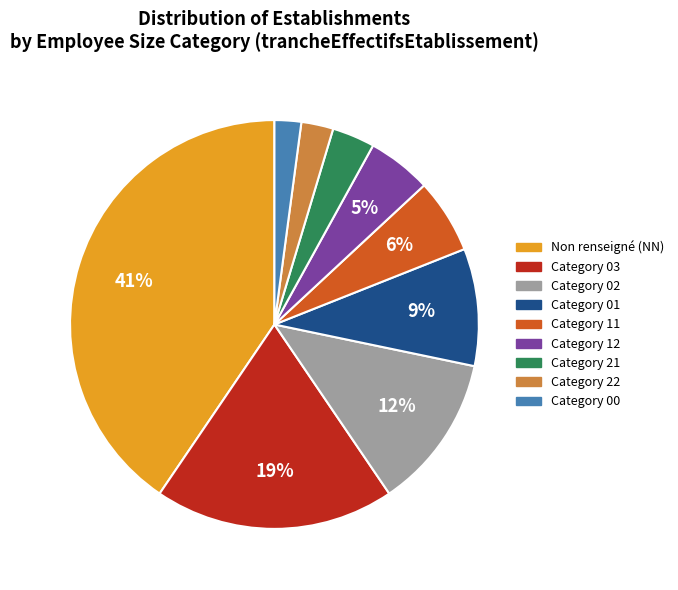

Does any single category account for the majority?

No